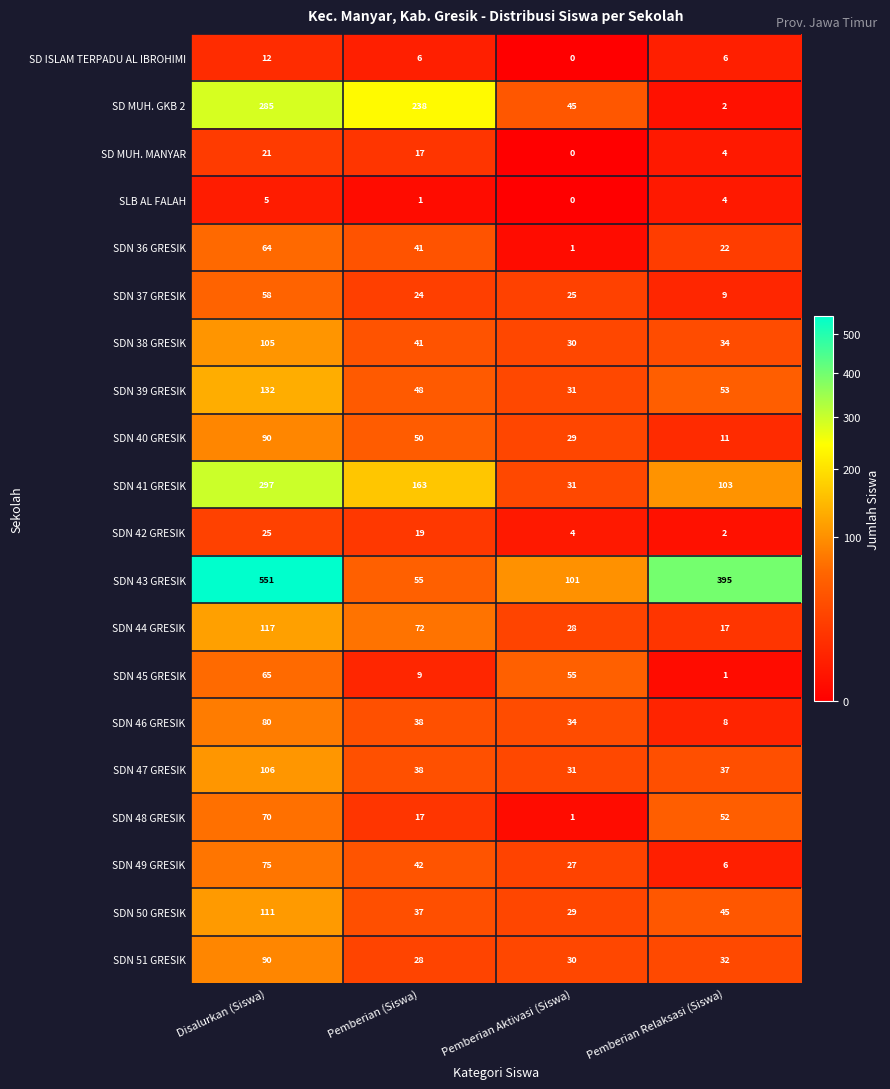

Count the SLB AL FALAH values in the range 1 to 5.

3